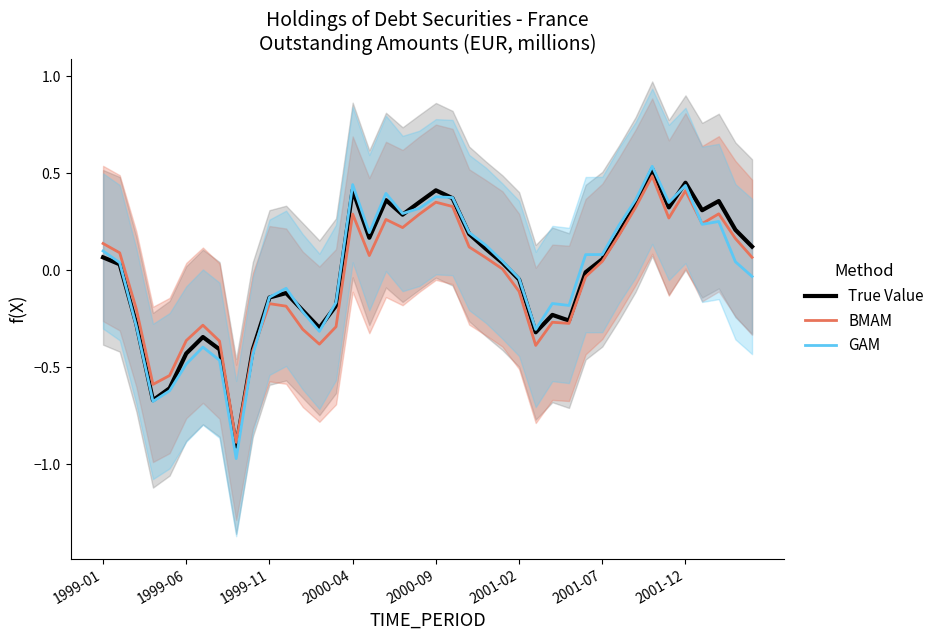

What is the sum of the True Value values at 27 and 29?

-0.2